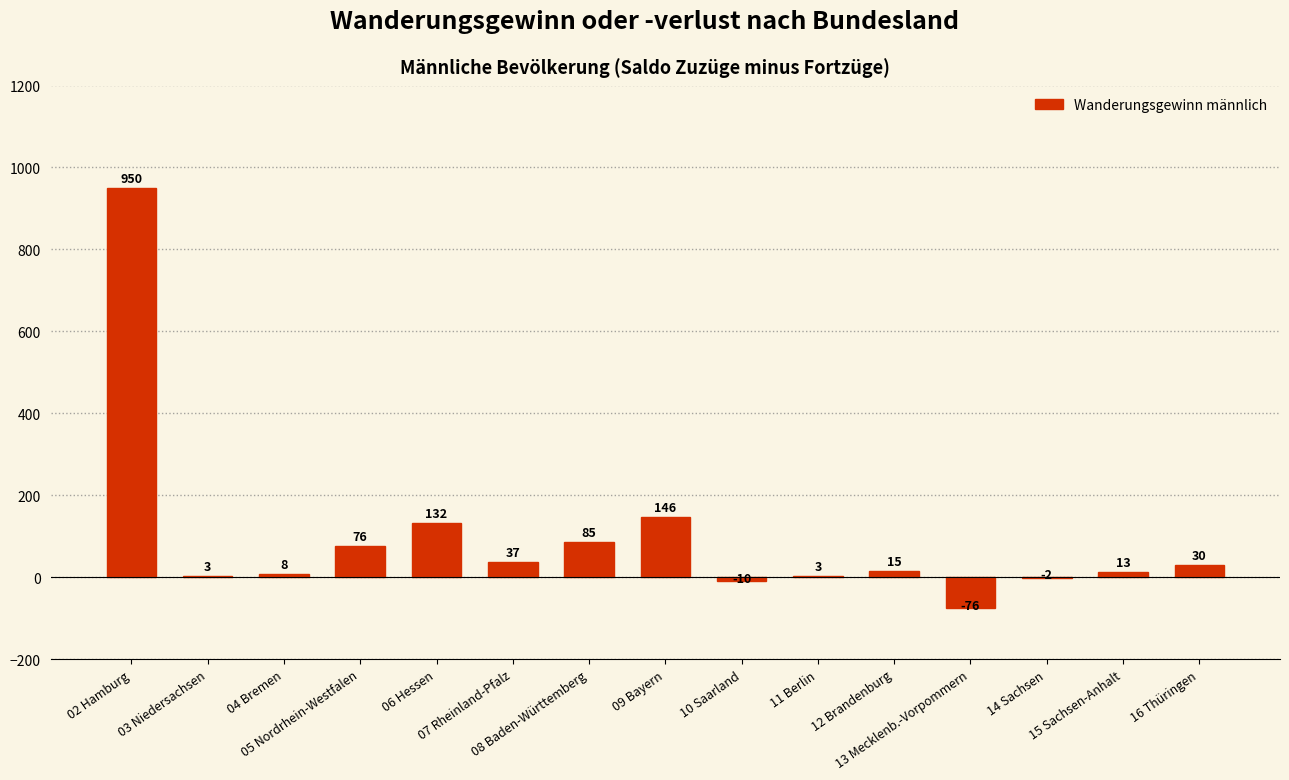

Which label corresponds to the largest value in the chart?

02 Hamburg